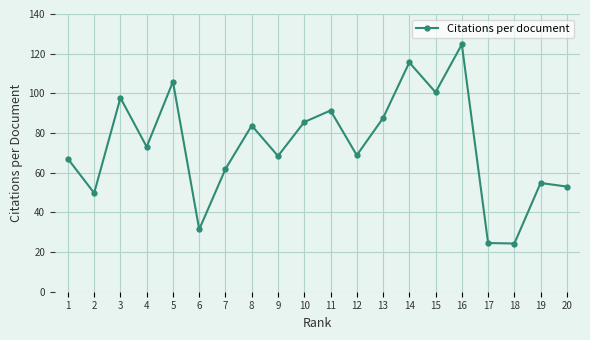

Is it true that the value at 14 is 176.7?

False